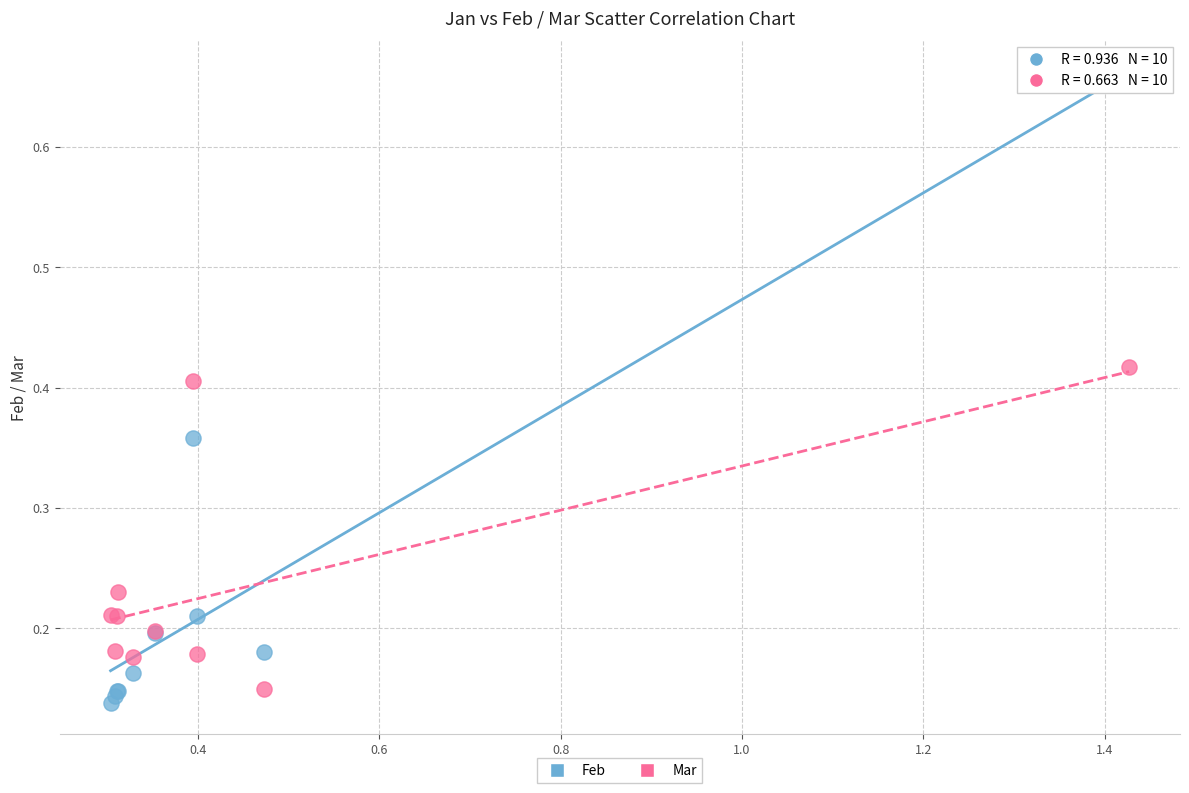

What are all the series names shown in the legend?

Feb, Mar